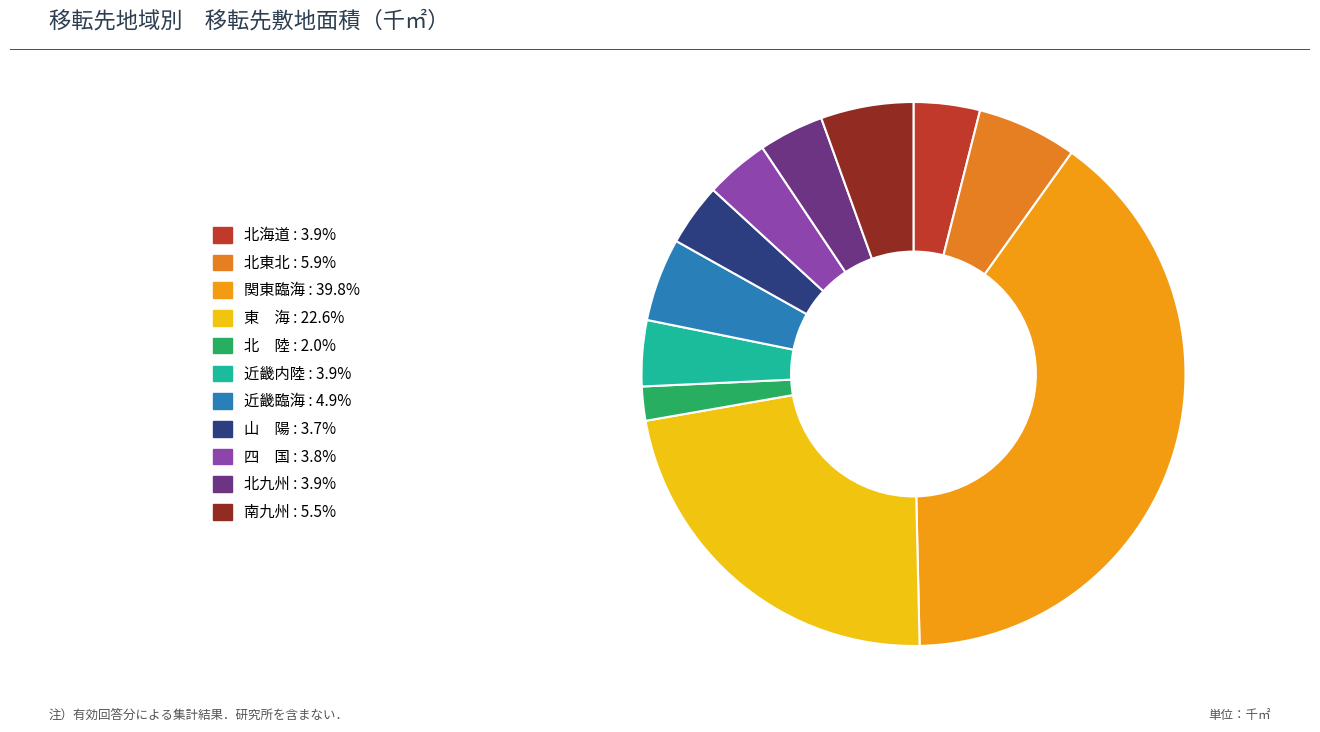

How many slices are in this pie chart?

11